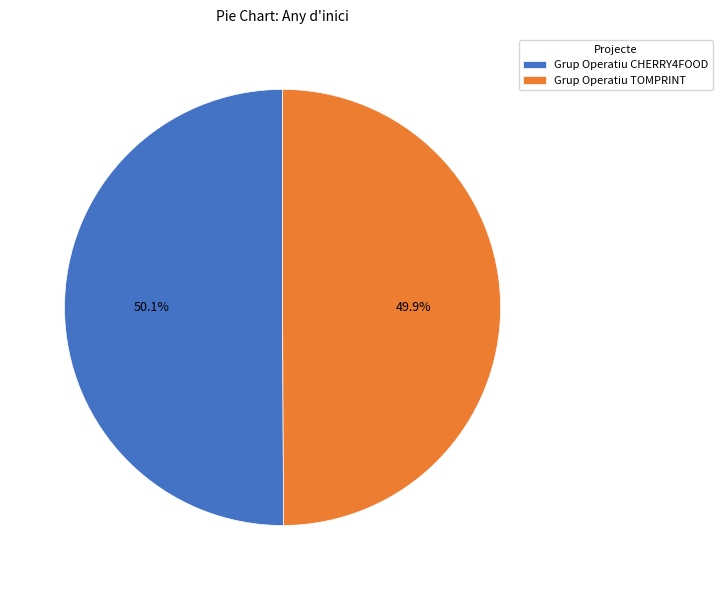

What is the ratio of the value at Grup Operatiu CHERRY4FOOD to the value at Grup Operatiu TOMPRINT?

1.0